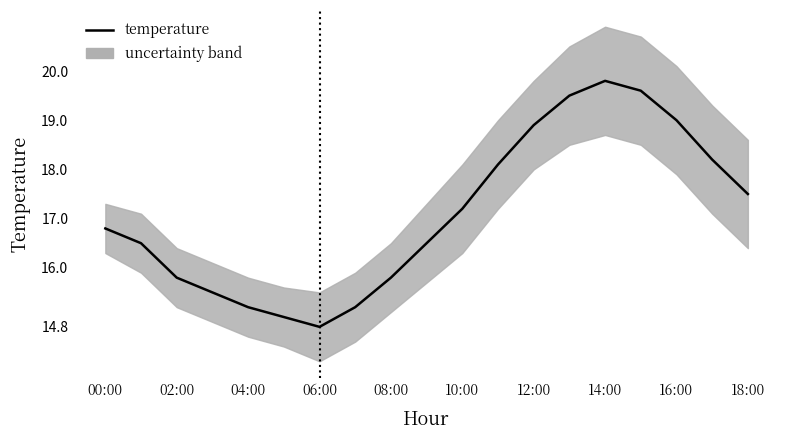

True or false: the data shows 4.7 at 18:00.

False